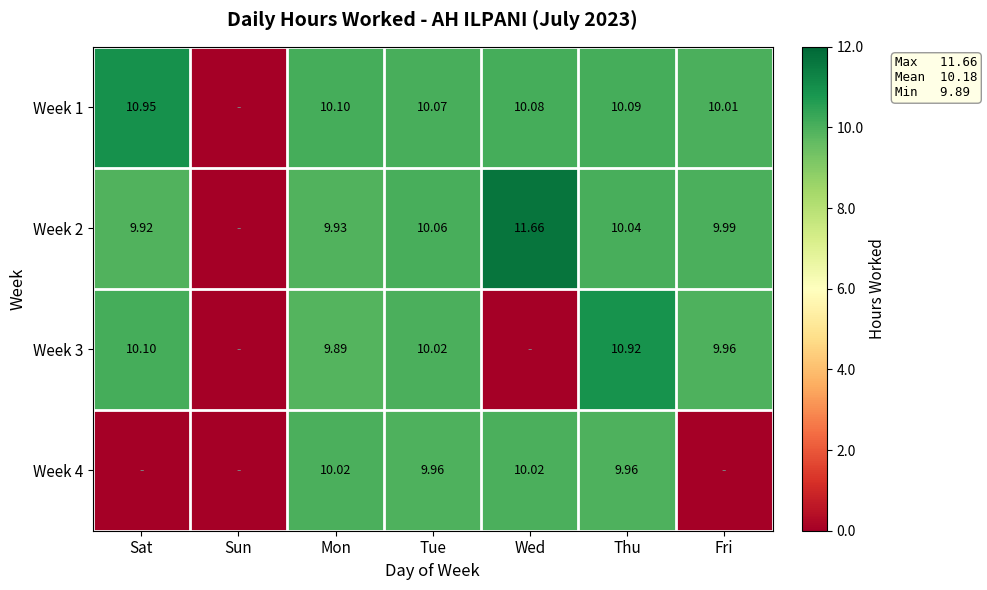

Is the value of Week 2 at Mon greater than the value of Week 4 at Thu?

No